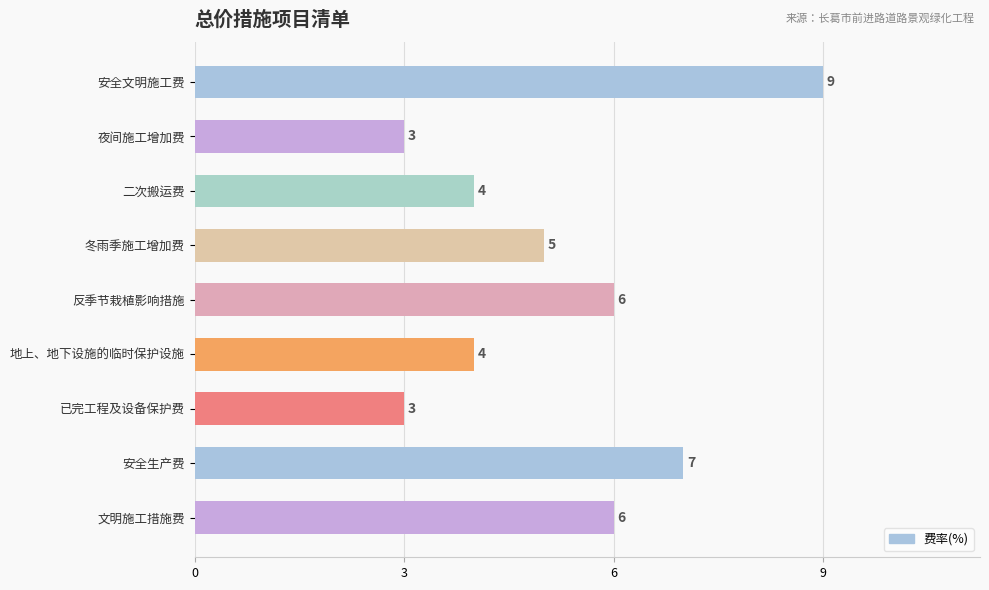

What position from the bottom is 安全生产费?

2